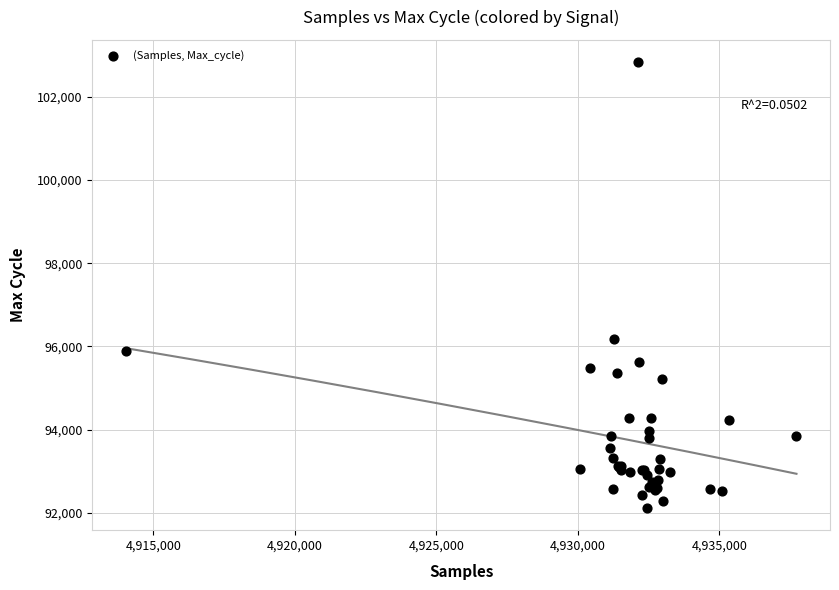

What Y value in the scatter plot is closest to 97476?

96183